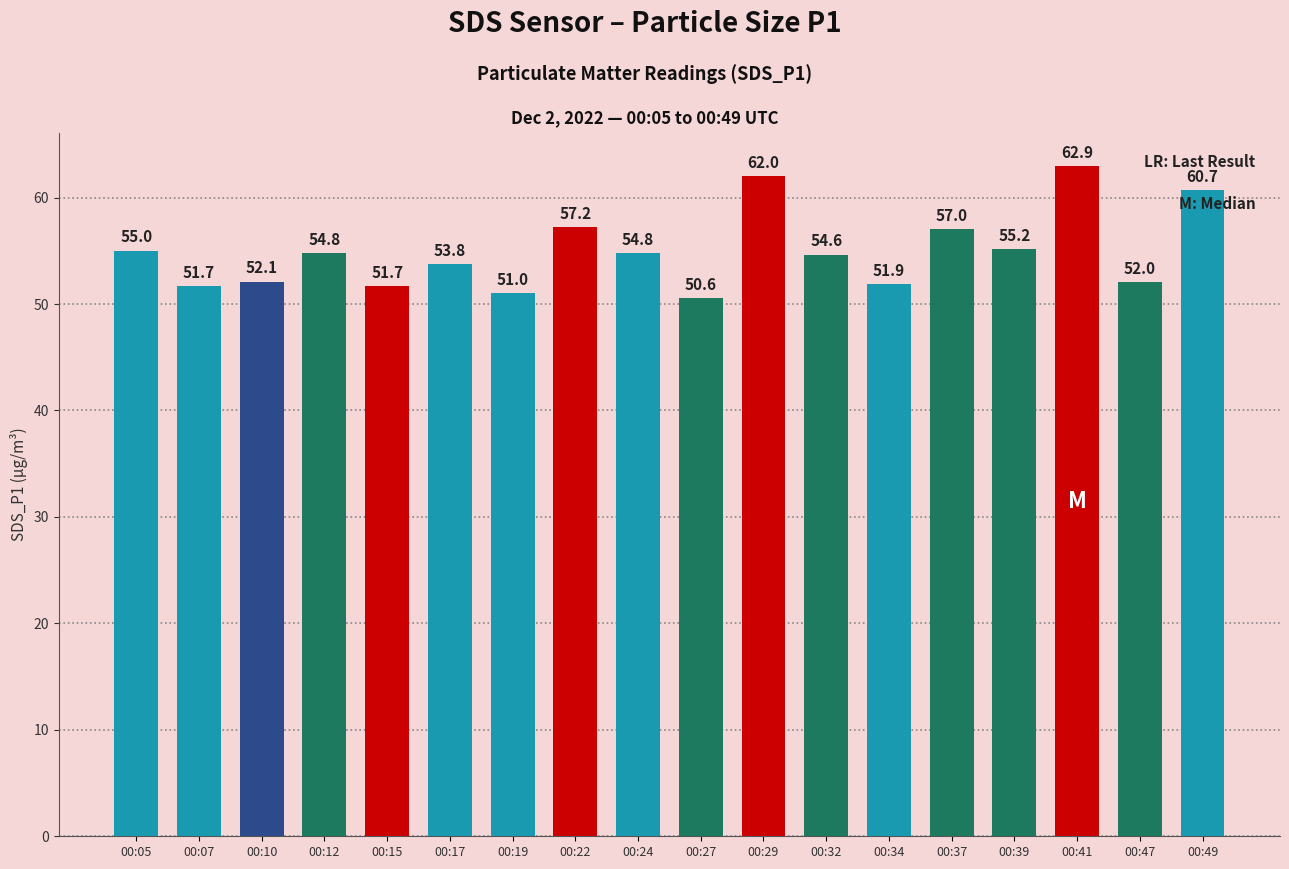

At which category does the chart reach its minimum across all series?

00:27